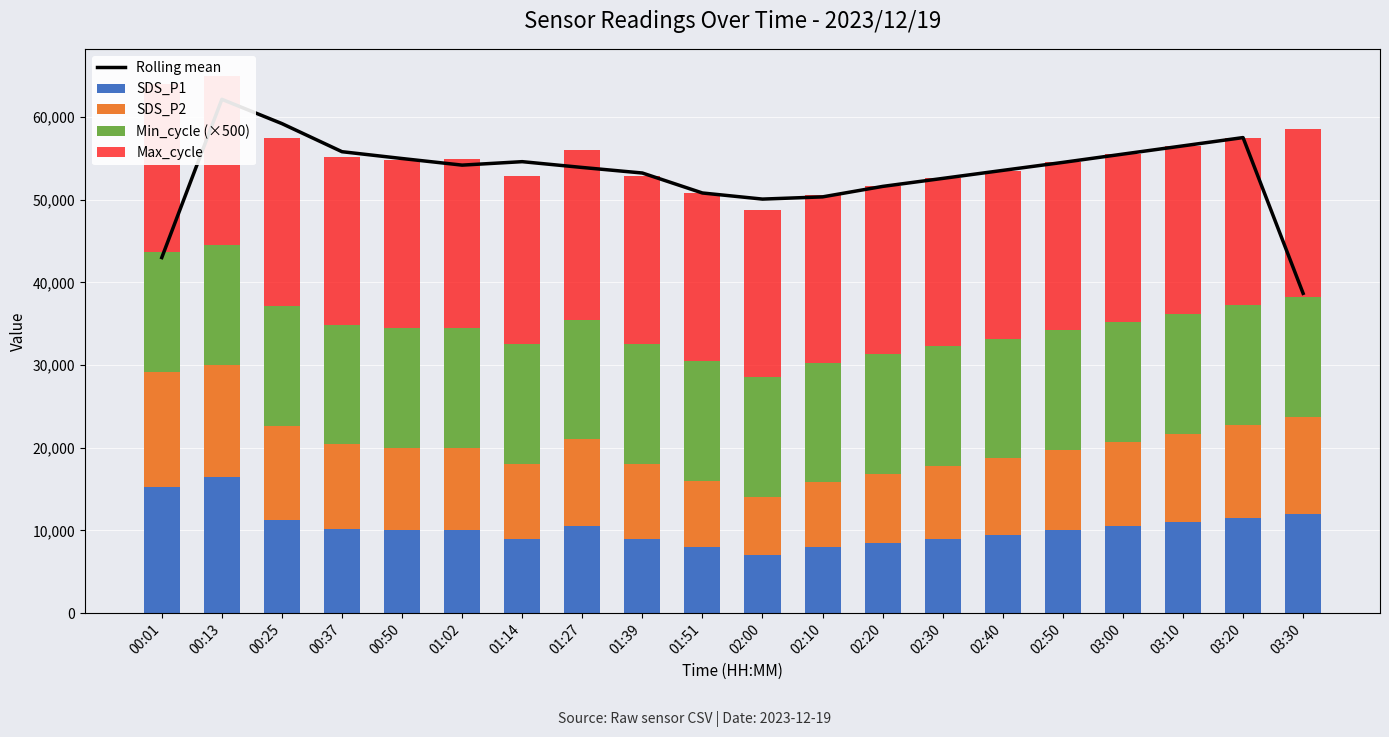

How many data points in Max_cycle are less than 20302?

9